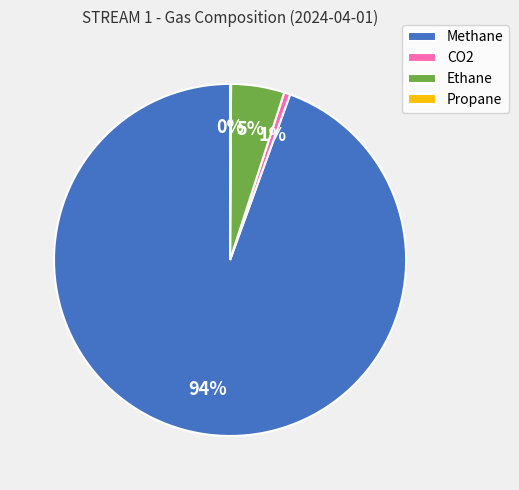

True or false: Ethane accounts for 5% of the total.

True